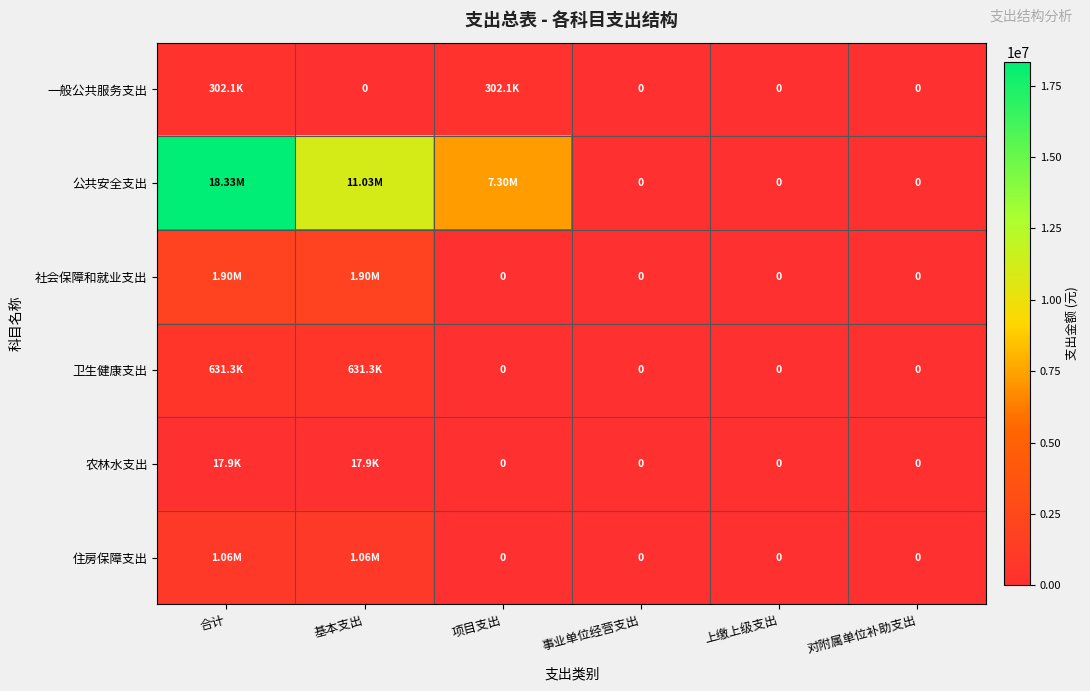

The value of 一般公共服务支出 at 对附属单位补助支出 is 122542.9. True or false?

False